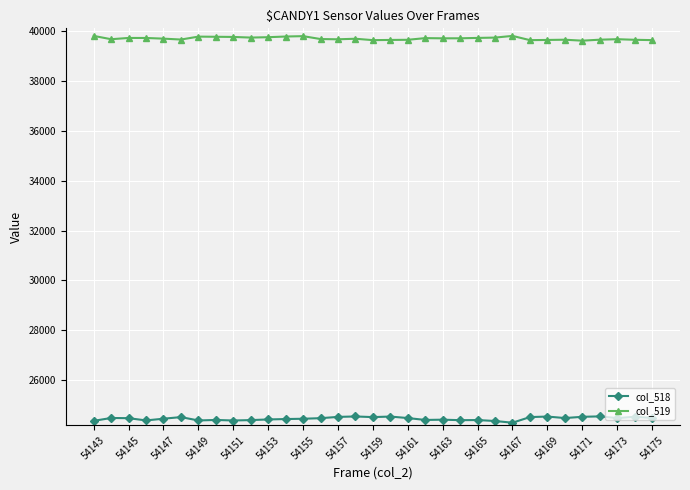

Which series has the largest total across all categories?

col_519